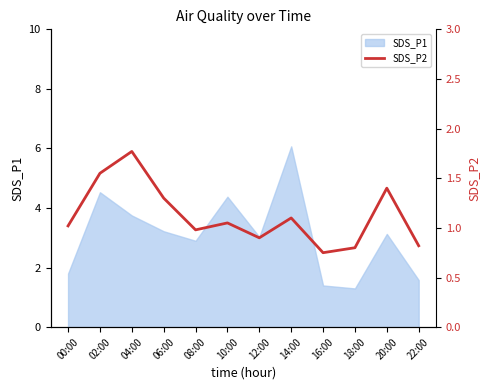

Which has a higher value, 16:00 or 10:00?

10:00